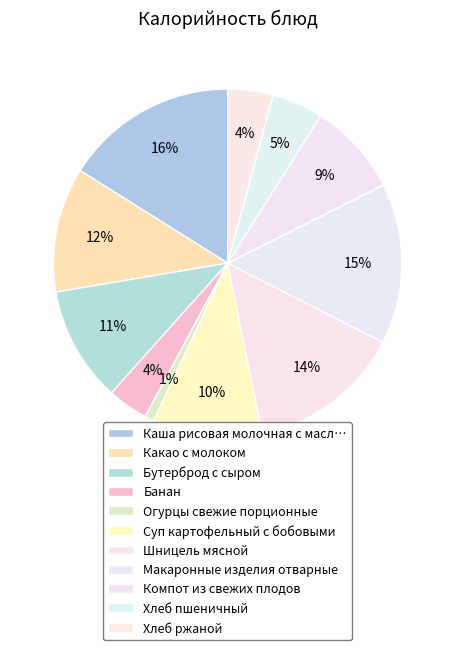

Approximately how many times larger is the value at Банан compared to Хлеб ржаной?

0.9